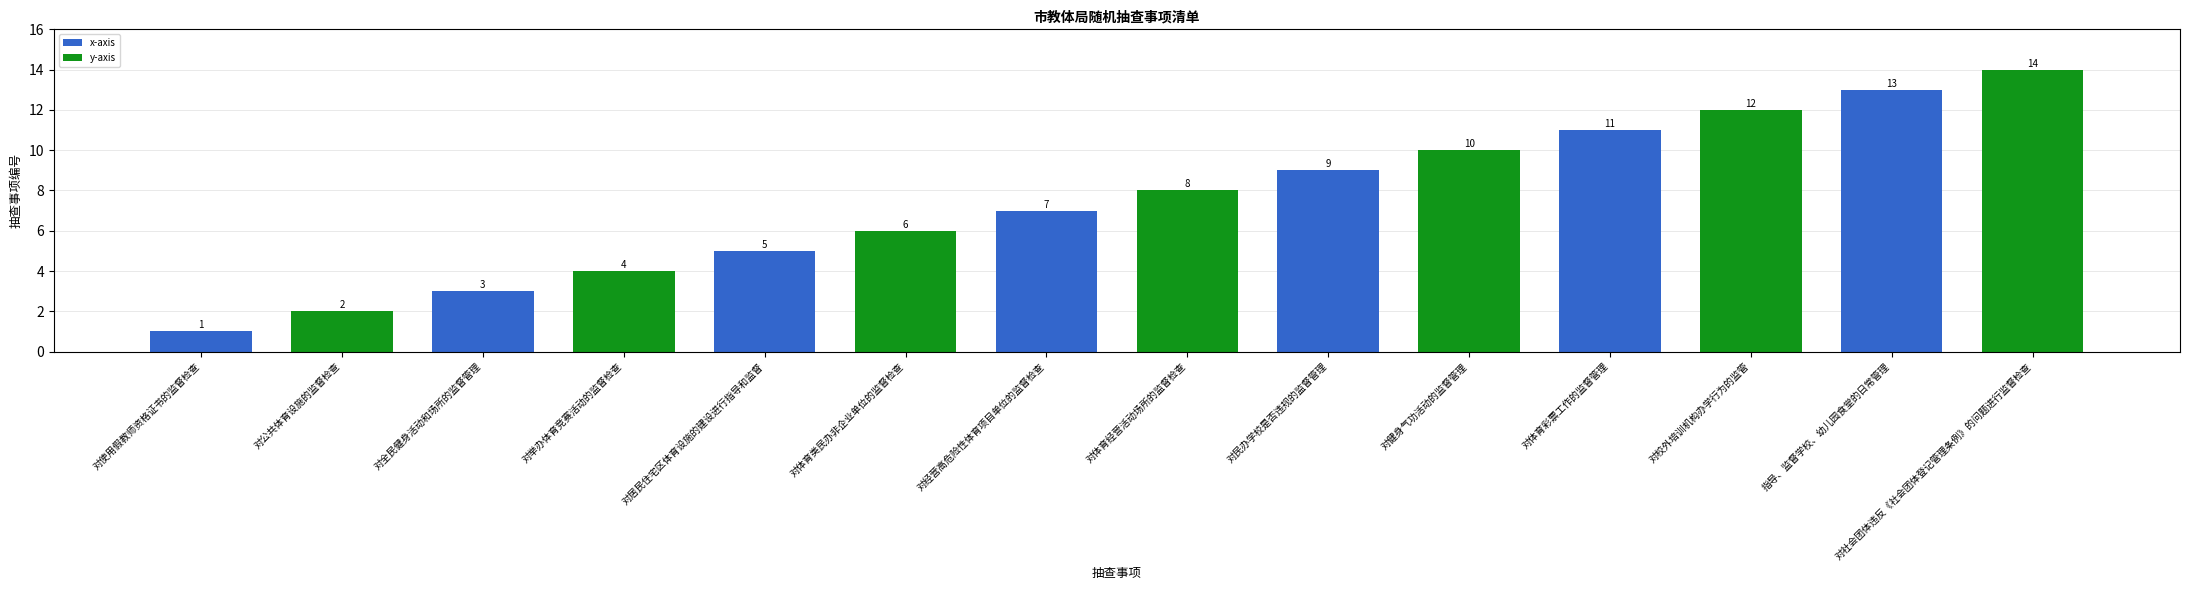

Which has a higher value, 对公共体育设施的监督检查 or 对经营高危险性体育项目单位的监督检查?

对经营高危险性体育项目单位的监督检查